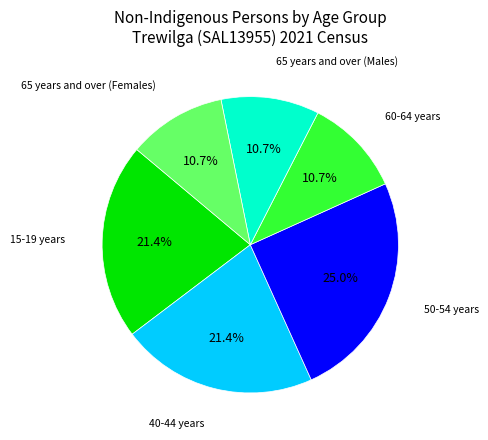

Is there any slice that represents more than half of the pie?

No